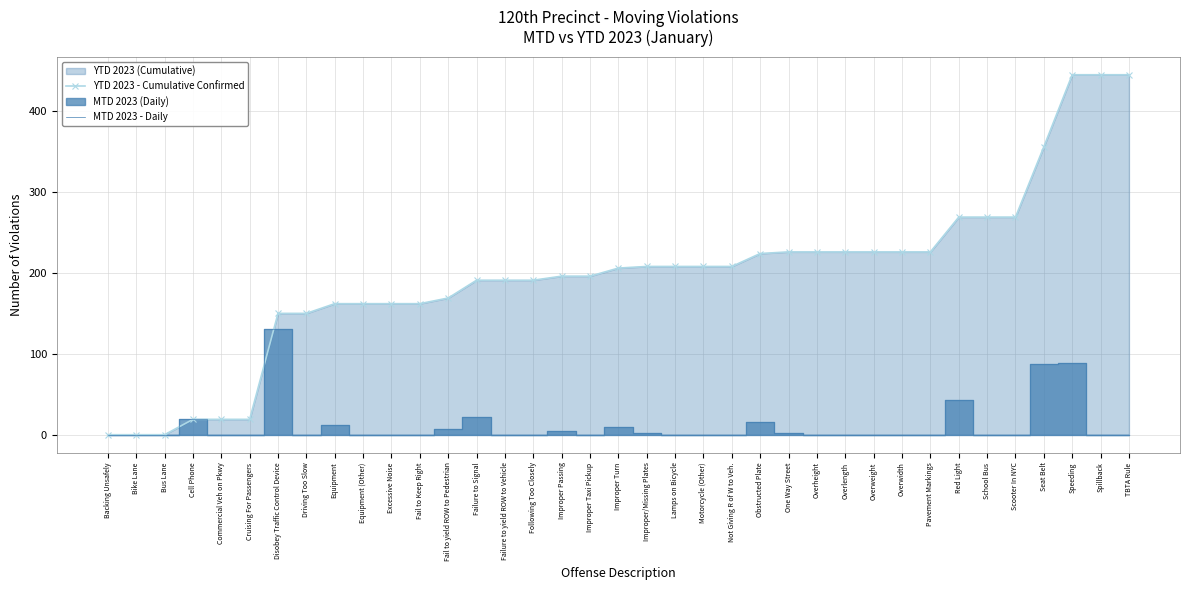

The YTD 2023 - Cumulative Confirmed series shows -201 at Bus Lane. True or false?

False